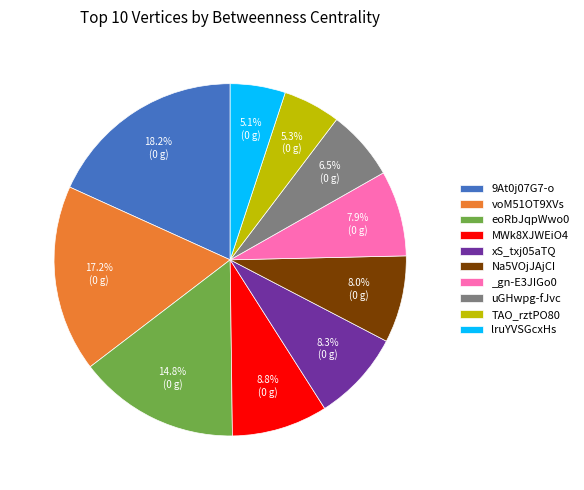

Do MWk8XJWEiO4 and 9At0j07G7-o together represent more than half of the pie?

No